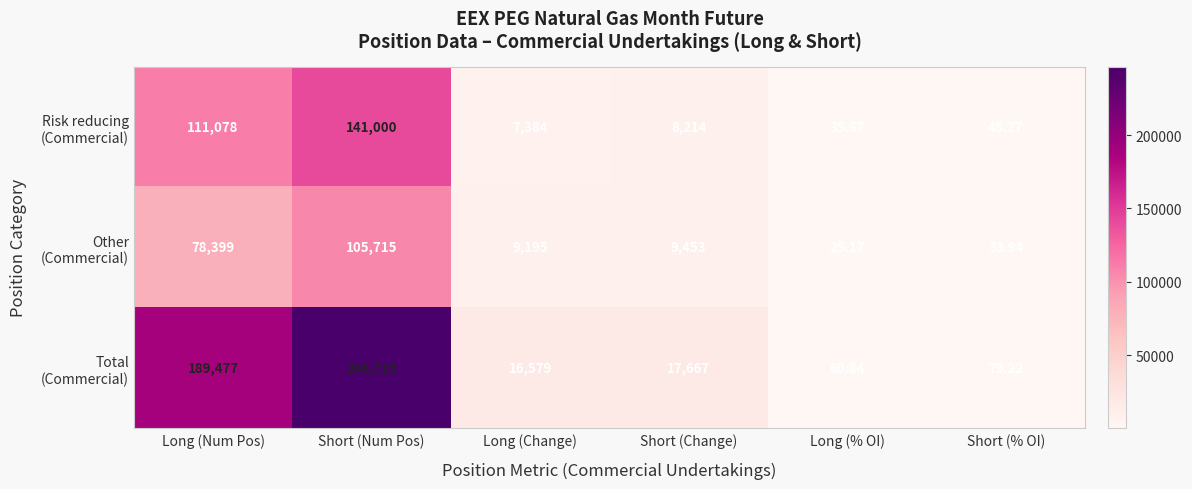

At which category does the chart reach its minimum across all series?

Long (% OI)